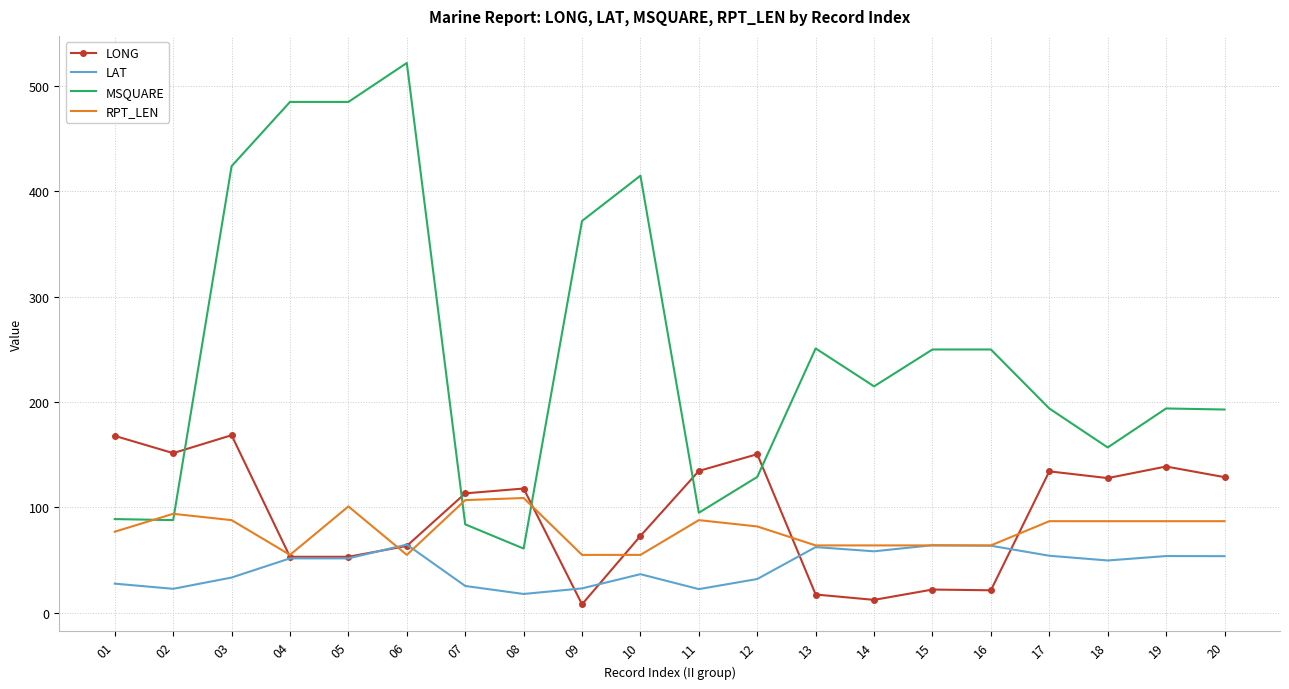

True or false: LAT and MSQUARE cross at least once.

False